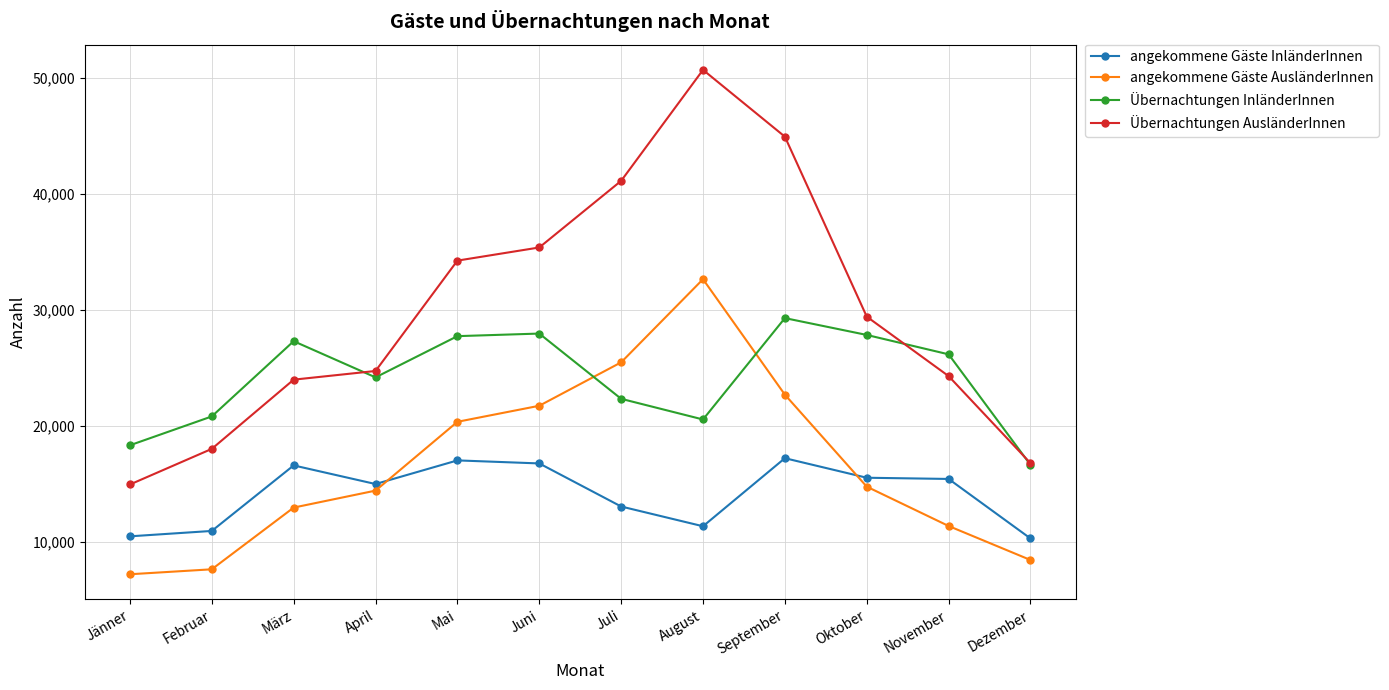

Which series changed the most between Juli and Oktober?

Übernachtungen AusländerInnen